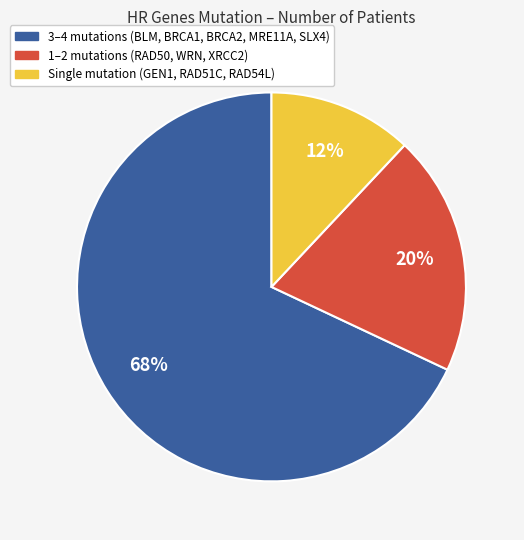

Does any single category account for the majority?

Yes